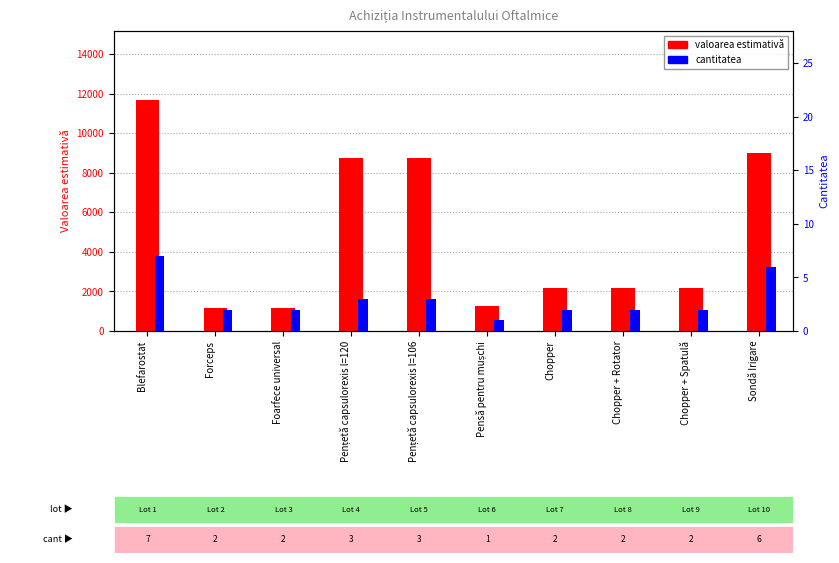

Is the value of valoarea estimativă at Pențetă capsulorexis l=106 greater than the value of cantitatea at Chopper?

Yes